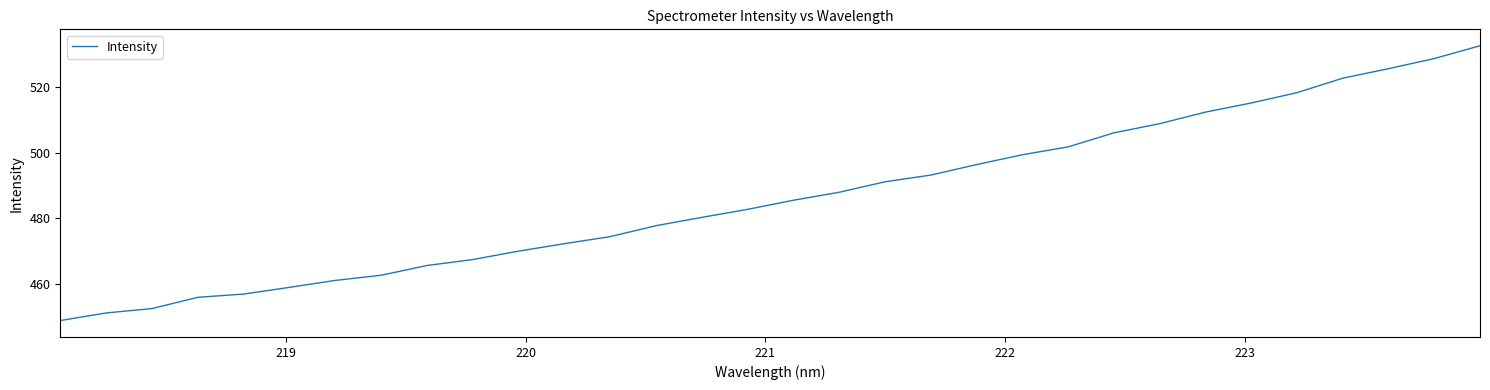

What is the greatest value displayed?

532.5